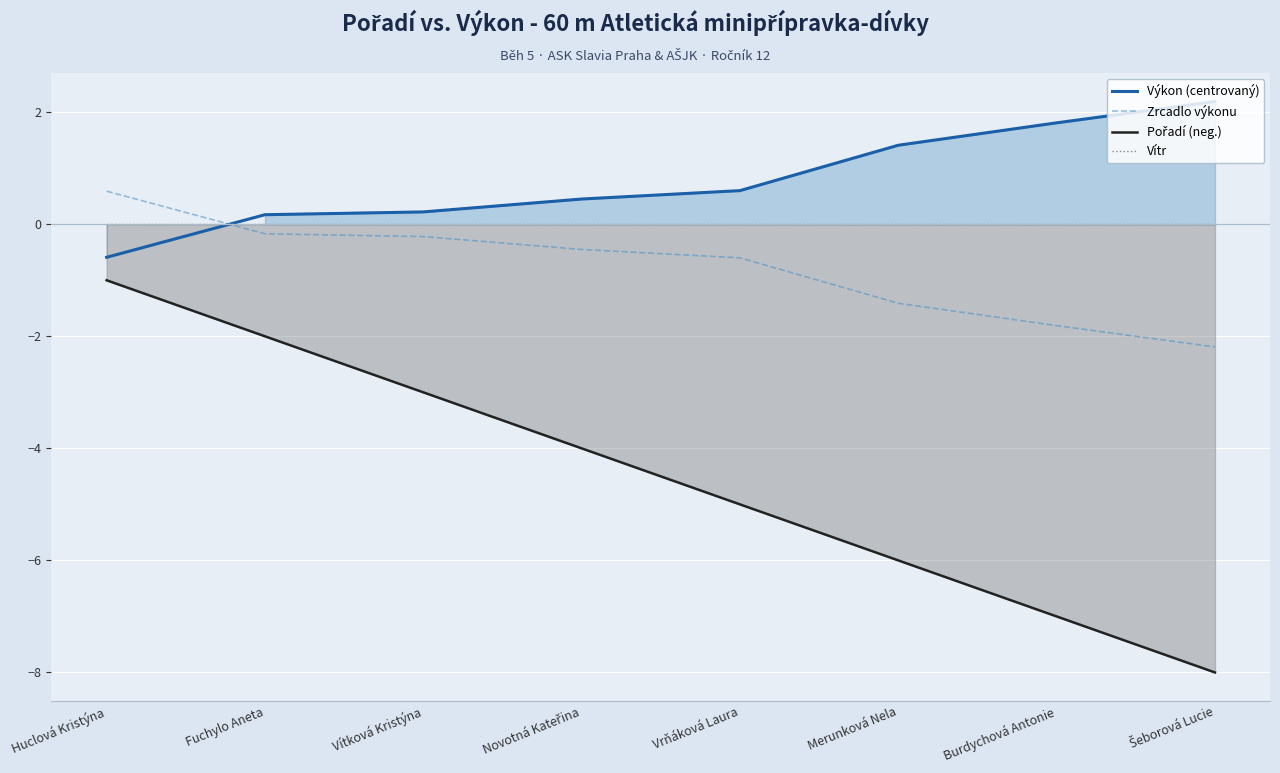

The Pořadí (neg.) series shows -8.6 at Vrňáková Laura. True or false?

False